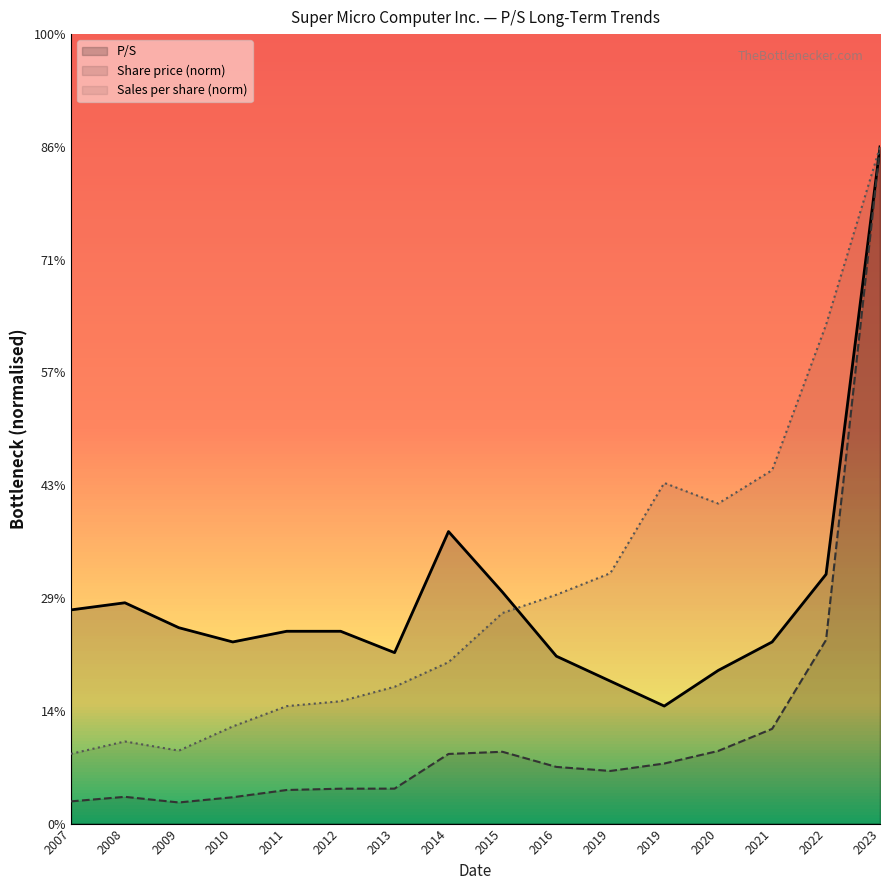

What are all the series names shown in the legend?

P/S, Share price (norm), Sales per share (norm)